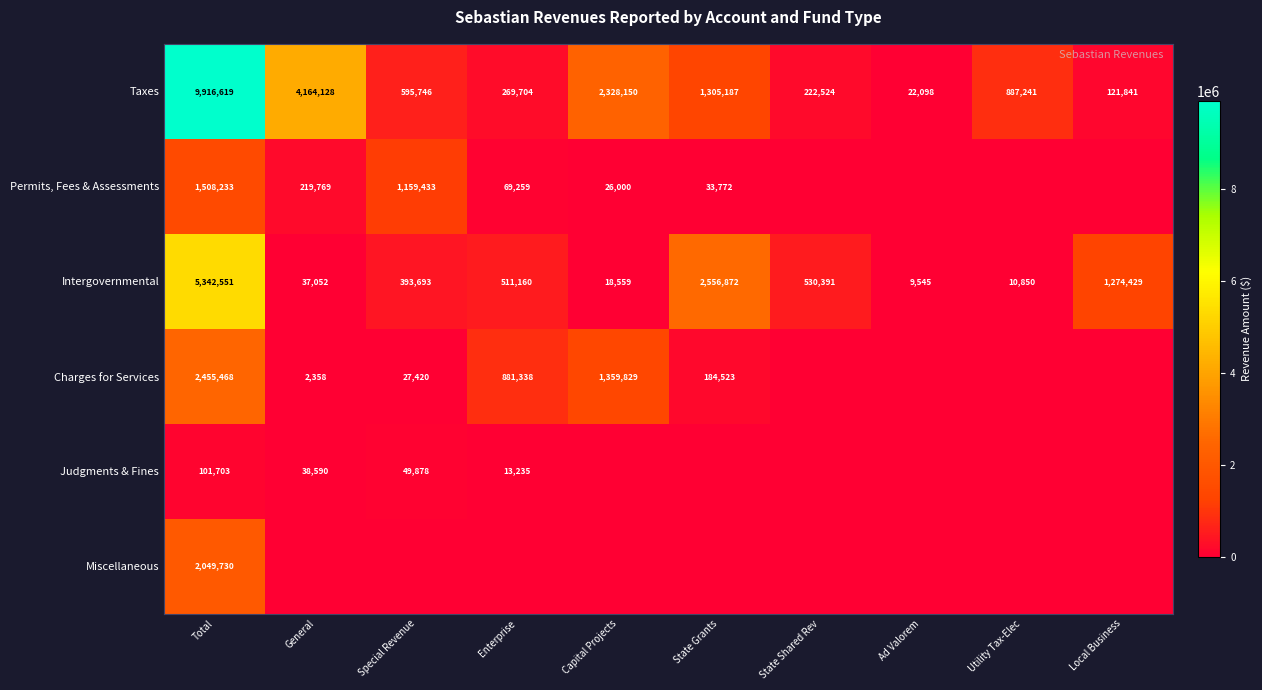

Is the value of Intergovernmental at Ad Valorem greater than the value of Judgments & Fines at Enterprise?

No